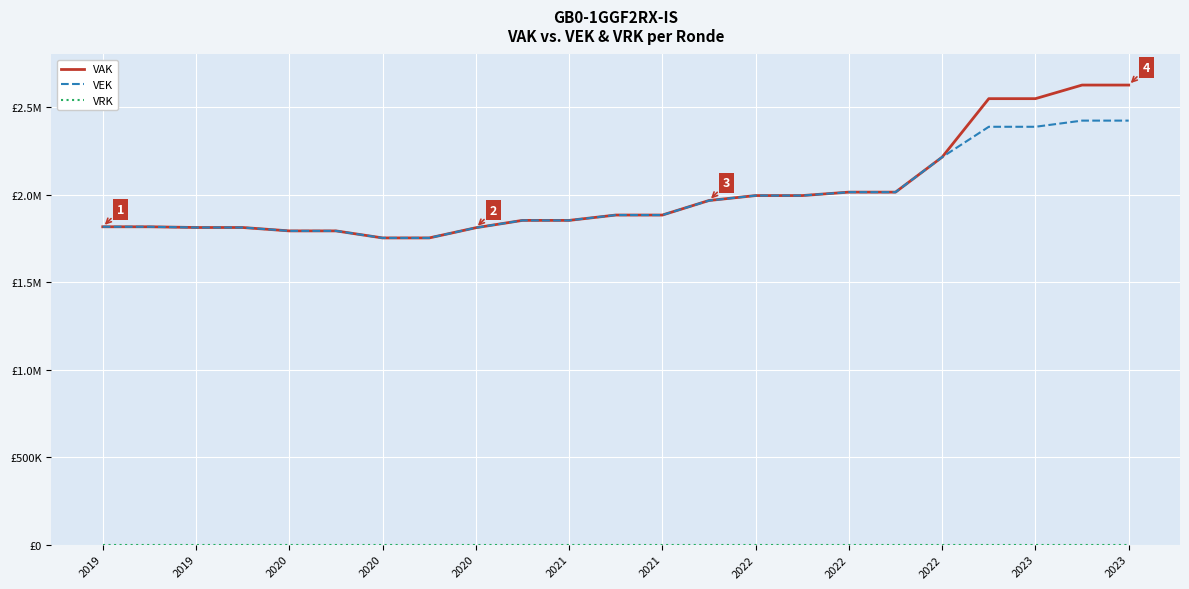

True or false: VRK and VEK intersect in this chart.

False